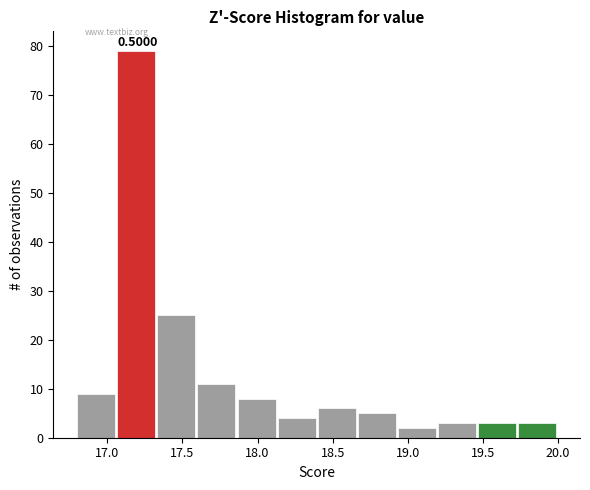

Which range on the x-axis has the tallest bar?

17.05 to 17.35